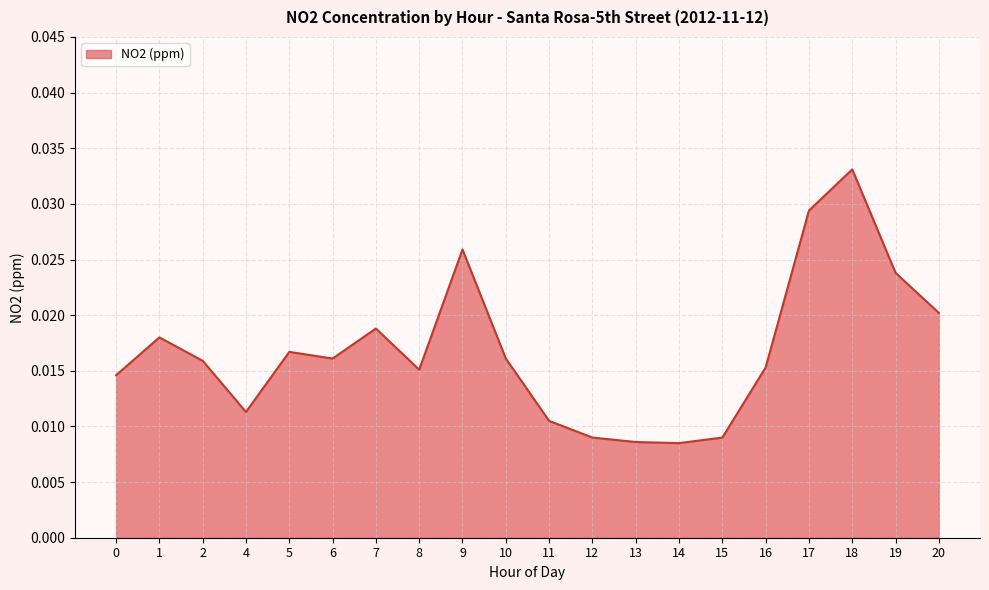

Which label corresponds to the largest value in the chart?

18